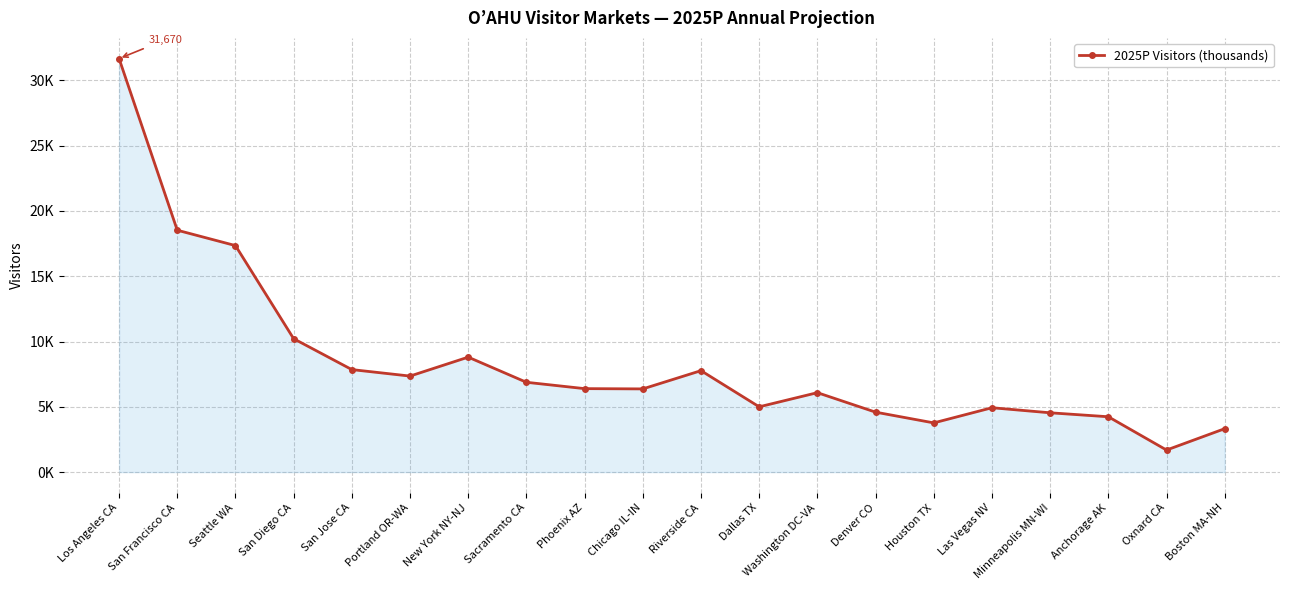

The chart shows a value of 4540.9 at Minneapolis MN-WI. True or false?

True